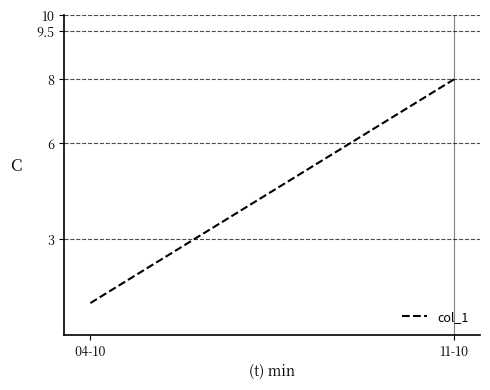

What is the maximum value shown in the chart?

8